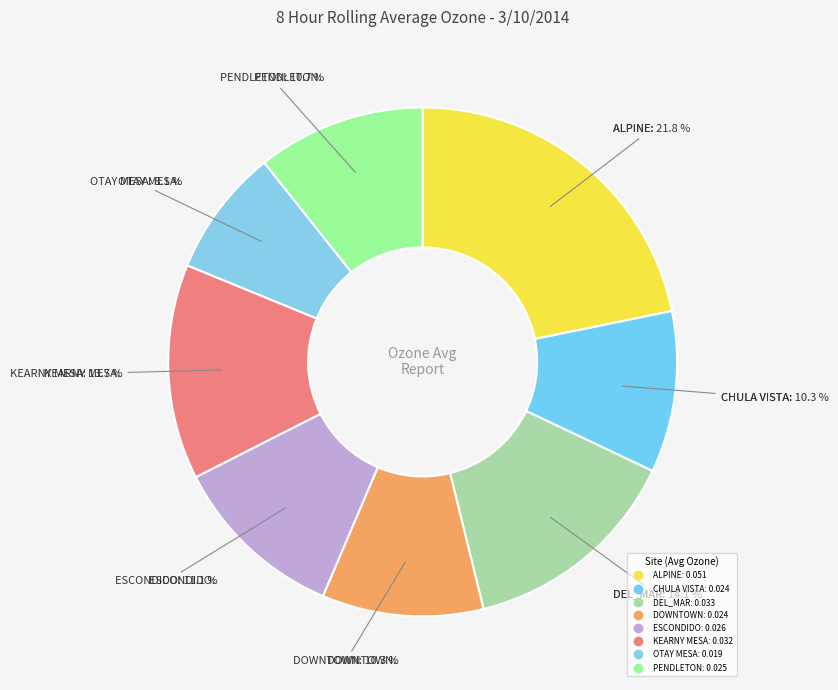

Which slice is the largest?

ALPINE